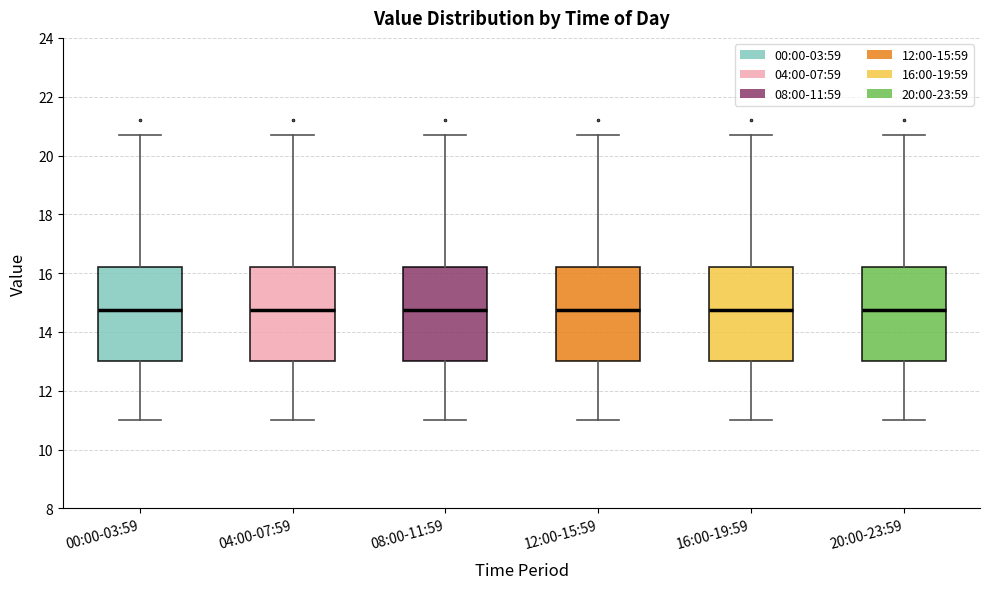

Reading left to right, transcribe this box plot: for each box, give where its median line is, the range the box spans, and where its two whiskers end, as read against the y-axis. The values are not printed on the chart, so give them approximately, as read against the axis.

00:00-03:59: median 14.8, box 13.0 to 16.2, whiskers 11.0 to 20.8
04:00-07:59: median 14.8, box 13.0 to 16.2, whiskers 11.0 to 20.8
08:00-11:59: median 14.8, box 13.0 to 16.2, whiskers 11.0 to 20.8
12:00-15:59: median 14.8, box 13.0 to 16.2, whiskers 11.0 to 20.8
16:00-19:59: median 14.8, box 13.0 to 16.2, whiskers 11.0 to 20.8
20:00-23:59: median 14.8, box 13.0 to 16.2, whiskers 11.0 to 20.8